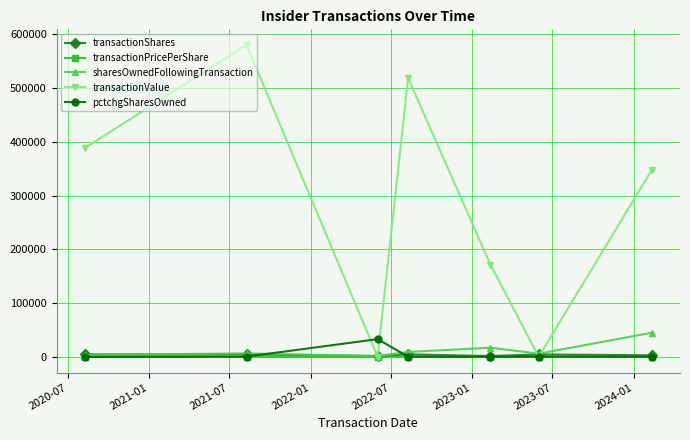

What is the greatest value displayed?

580352.0